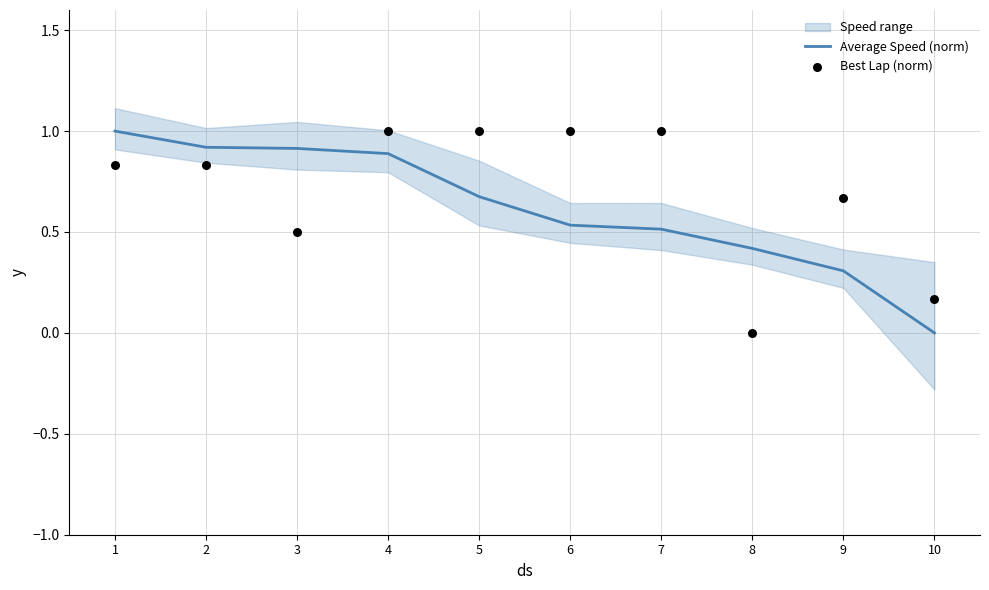

At how many categories does at least one series exceed 0?

10